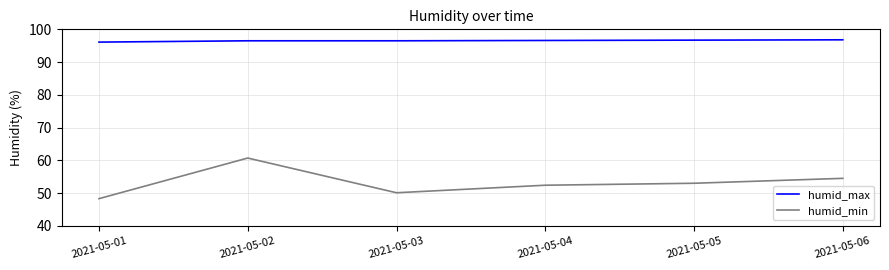

What is the total value across all series at 2021-05-05?

149.7